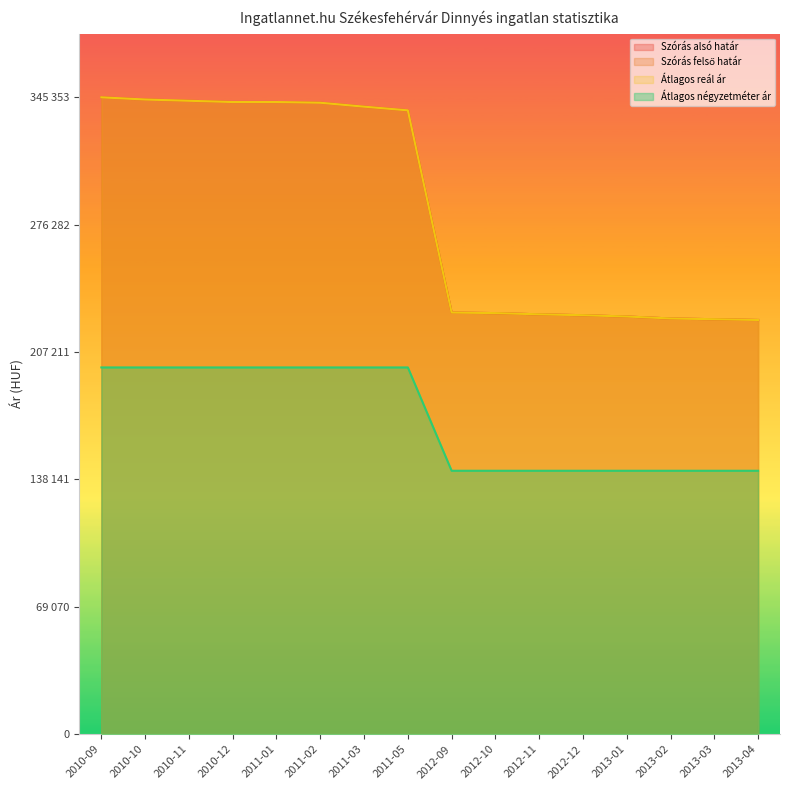

What position from the right is 2012-10?

7